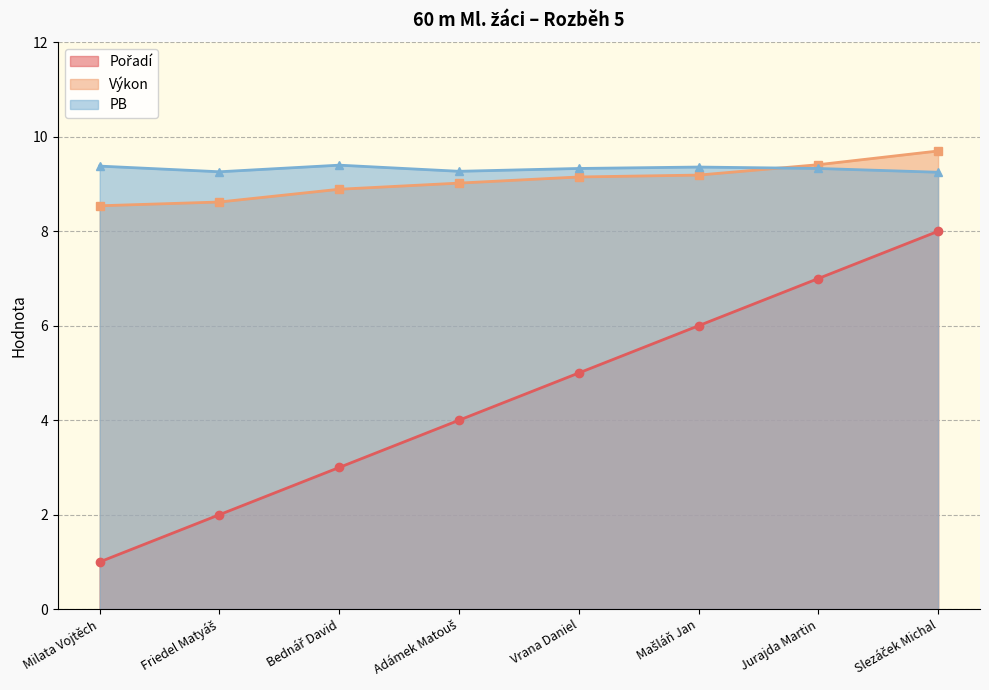

What is the label of the 8th point from the right?

Milata Vojtěch